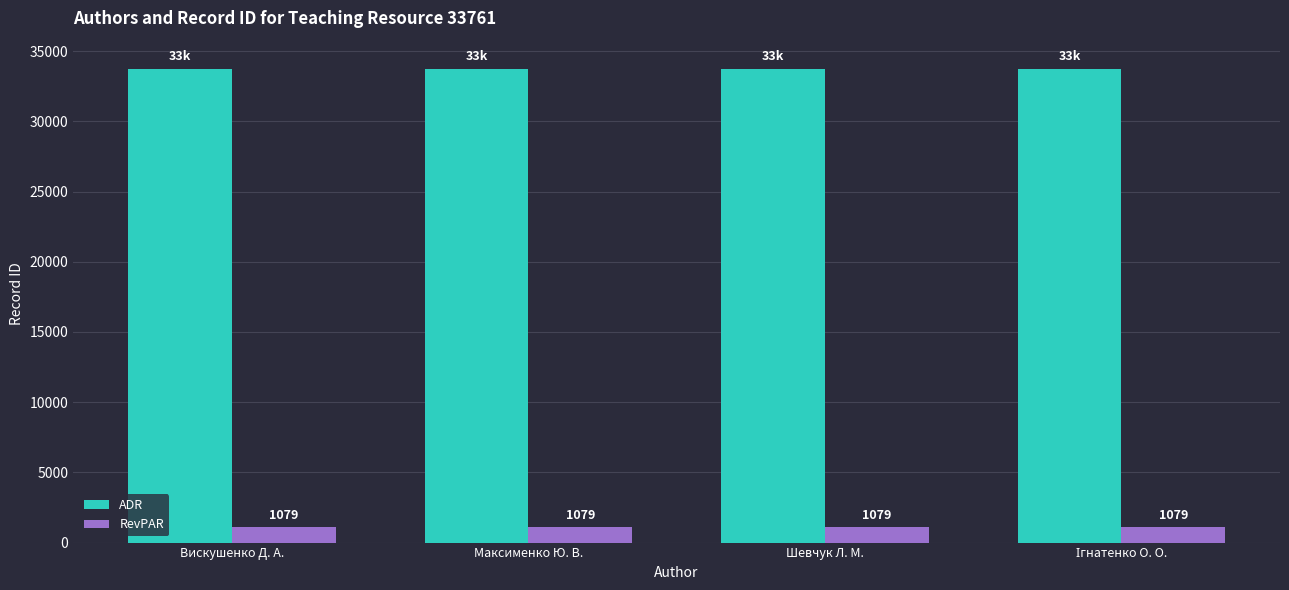

True or false: ADR has a value of 33761 at Вискушенко Д. А..

True